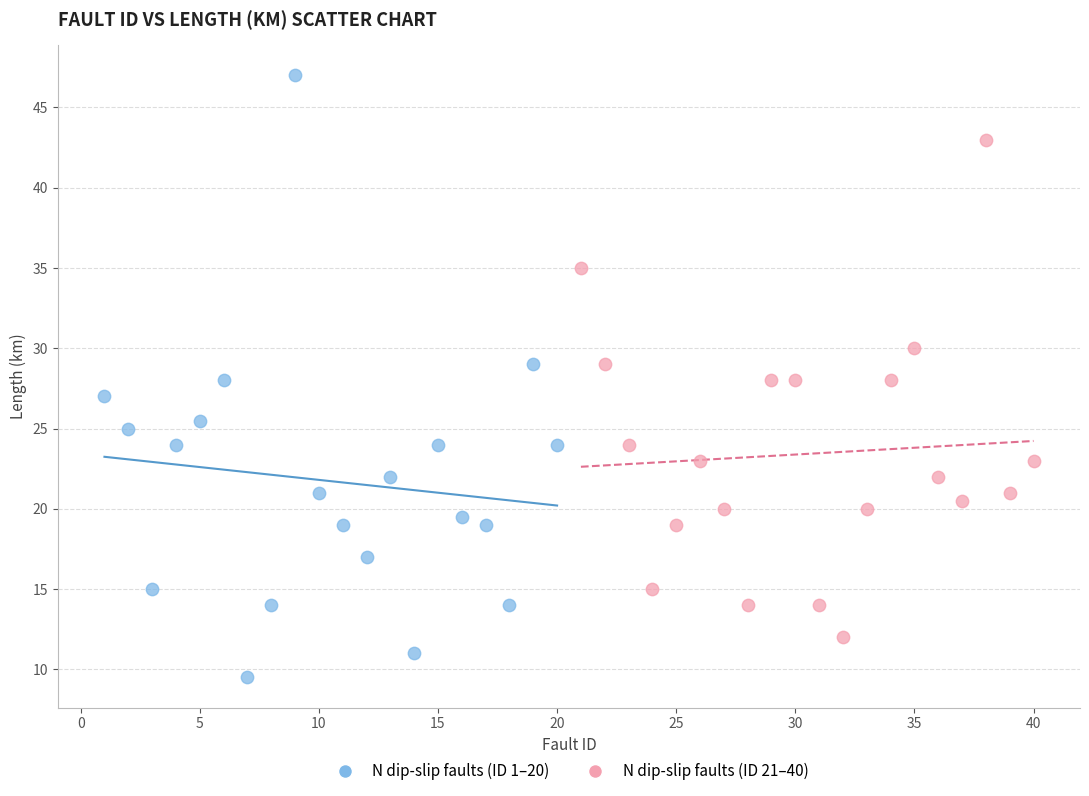

What are all the series names shown in the legend?

N dip-slip faults (ID 1–20), N dip-slip faults (ID 21–40)